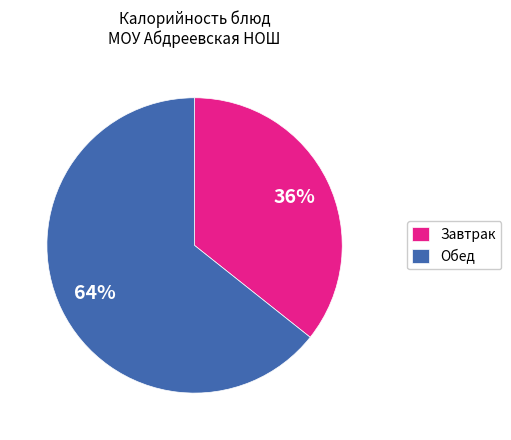

What percentage is the Обед slice, to the nearest percent?

64%